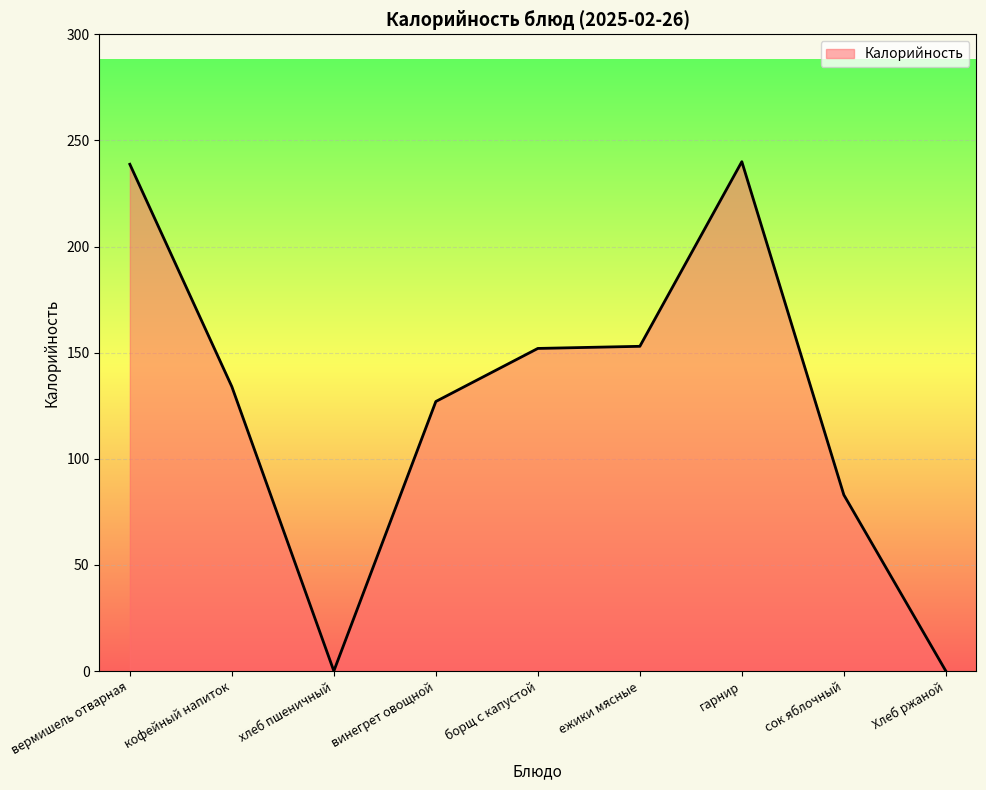

At which label is the value closest to 120?

винегрет овощной